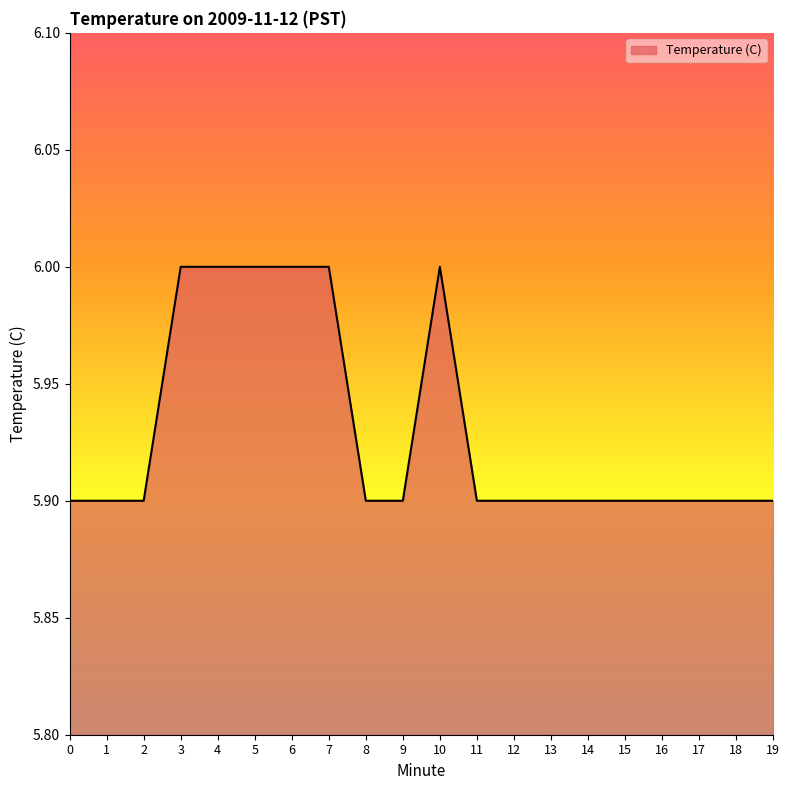

What is the average value?

5.9